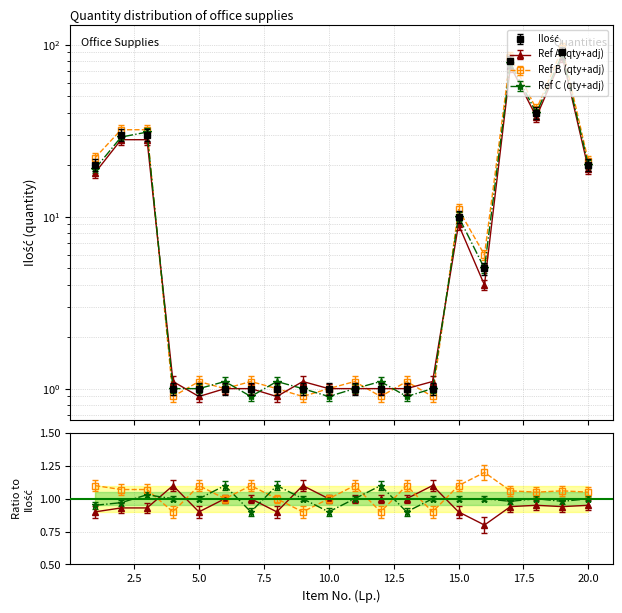

Rank the categories by Ref A value from highest to lowest.

19, 17, 18, 2, 3, 20, 1, 15, 16, 4, 9, 14, 6, 7, 10, 11, 12, 13, 5, 8